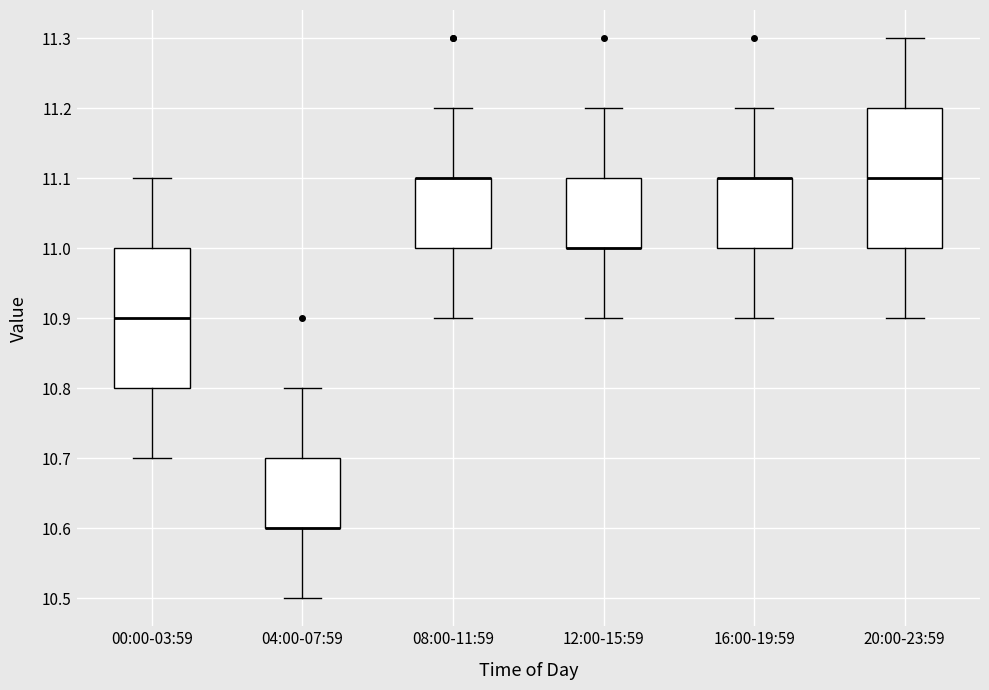

Reading left to right, read every box against the y-axis: the position of its median line, the range the box covers, and the ends of its whiskers. The values are not printed on the chart, so give them approximately, as read against the axis.

00:00-03:59: median 10.9, box 10.8 to 11.0, whiskers 10.7 to 11.1
04:00-07:59: median 10.6 (drawn on the box's lower edge), box 10.6 to 10.7, whiskers 10.5 to 10.8
08:00-11:59: median 11.1 (drawn on the box's upper edge), box 11.0 to 11.1, whiskers 10.9 to 11.2
12:00-15:59: median 11.0 (drawn on the box's lower edge), box 11.0 to 11.1, whiskers 10.9 to 11.2
16:00-19:59: median 11.1 (drawn on the box's upper edge), box 11.0 to 11.1, whiskers 10.9 to 11.2
20:00-23:59: median 11.1, box 11.0 to 11.2, whiskers 10.9 to 11.3